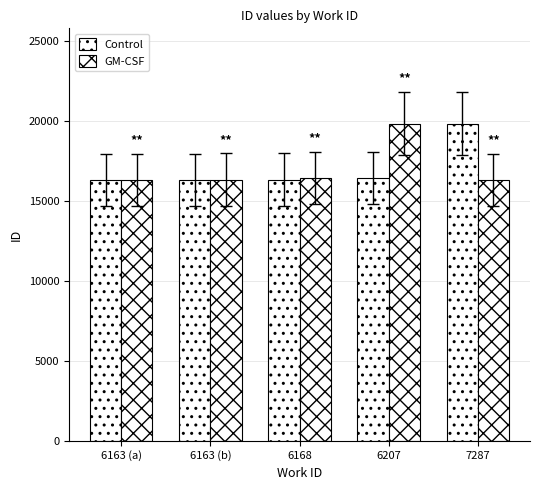

At how many categories does at least one series exceed 19136?

2